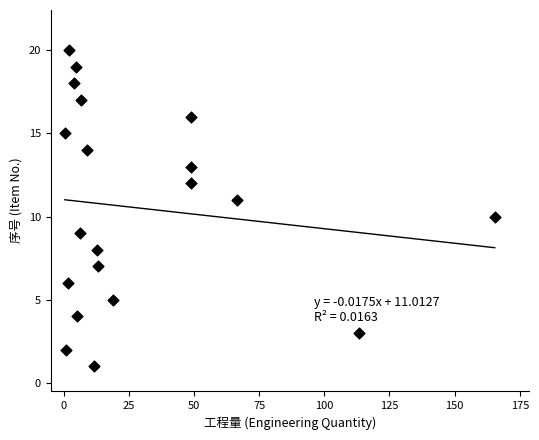

What is the range of Y values (max minus min)?

19